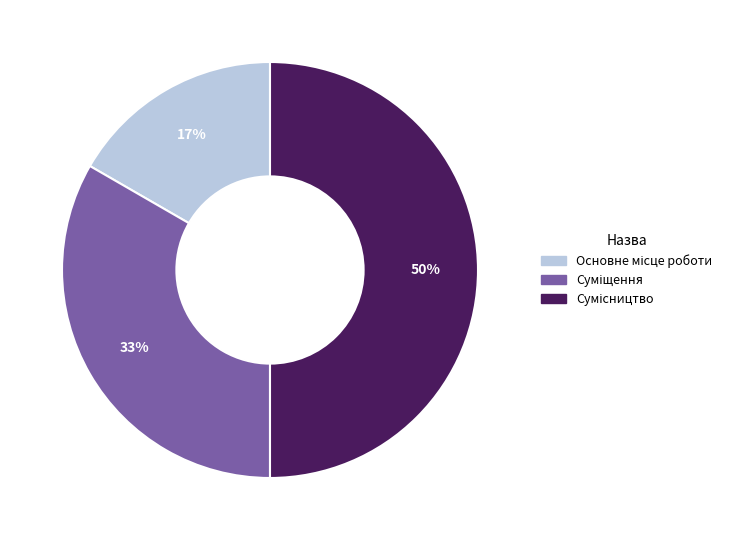

How many slices are in this pie chart?

3